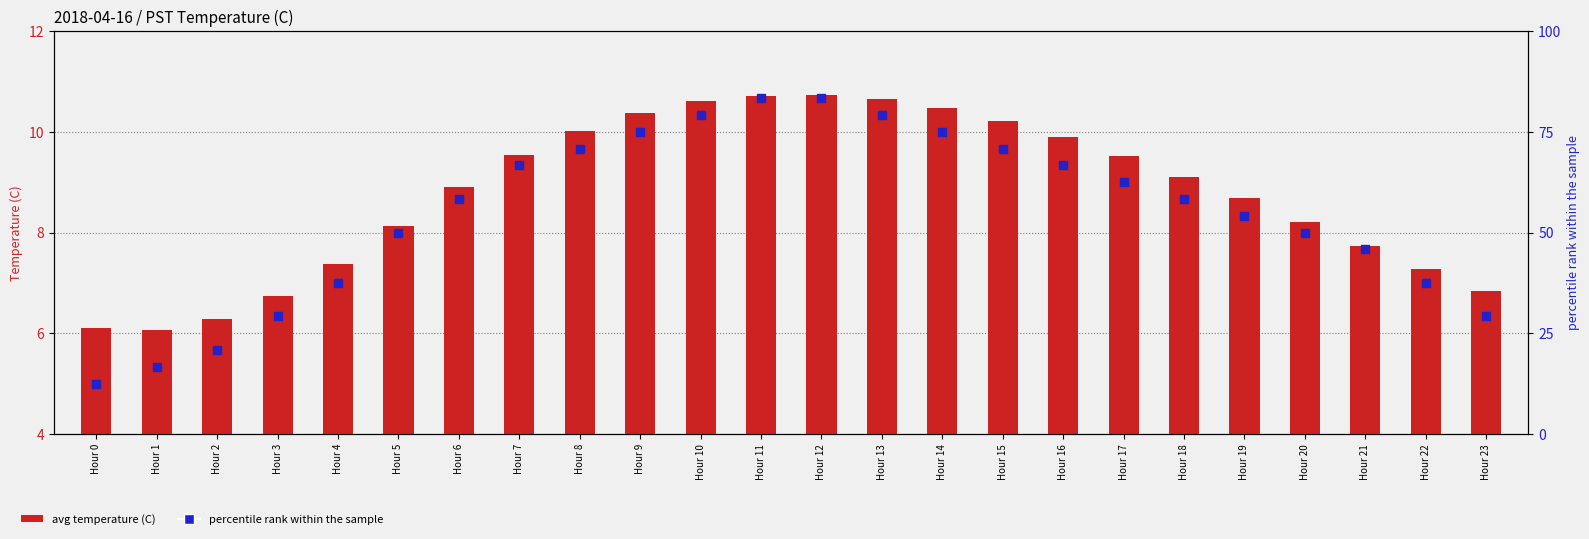

Which series reaches the minimum Y coordinate?

avg temperature (C)